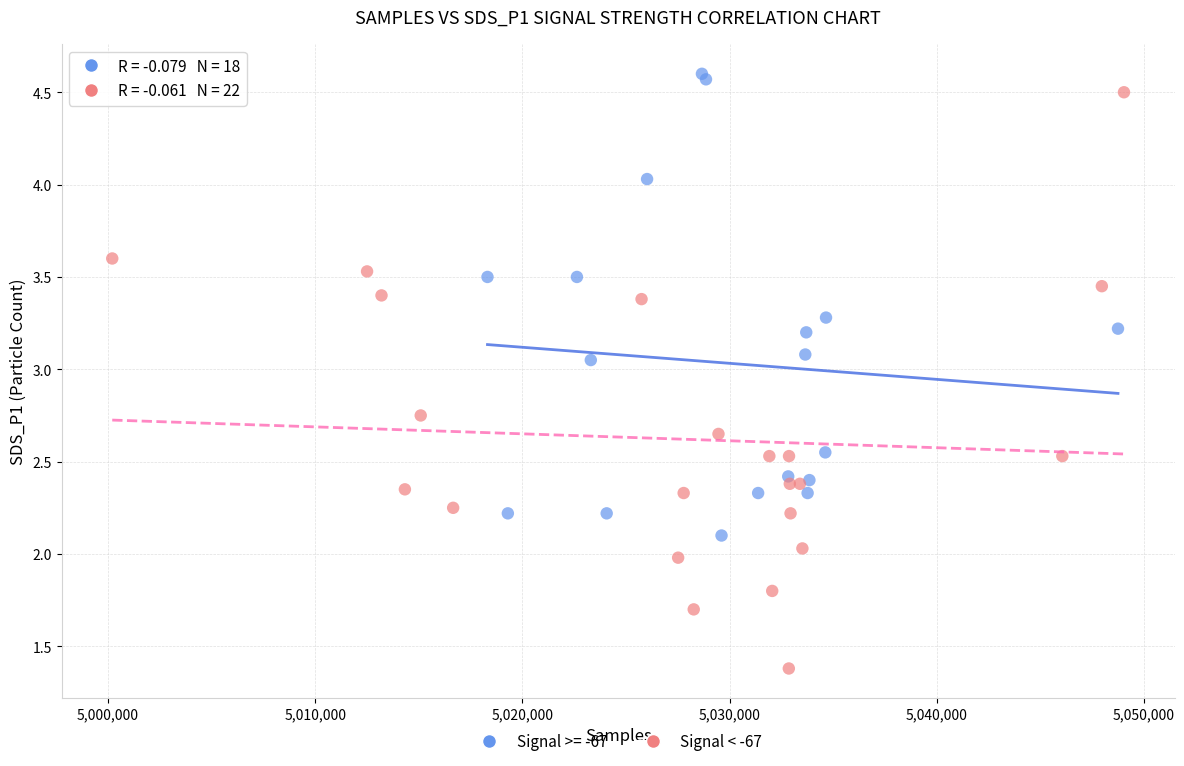

Which series has the widest spread of Y values?

Signal < -67